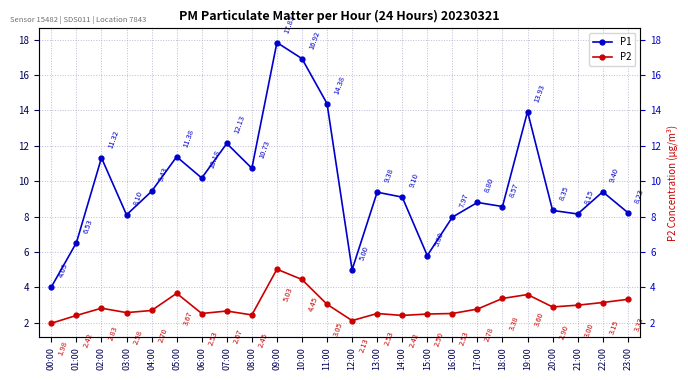

What position from the left is 18:00?

19